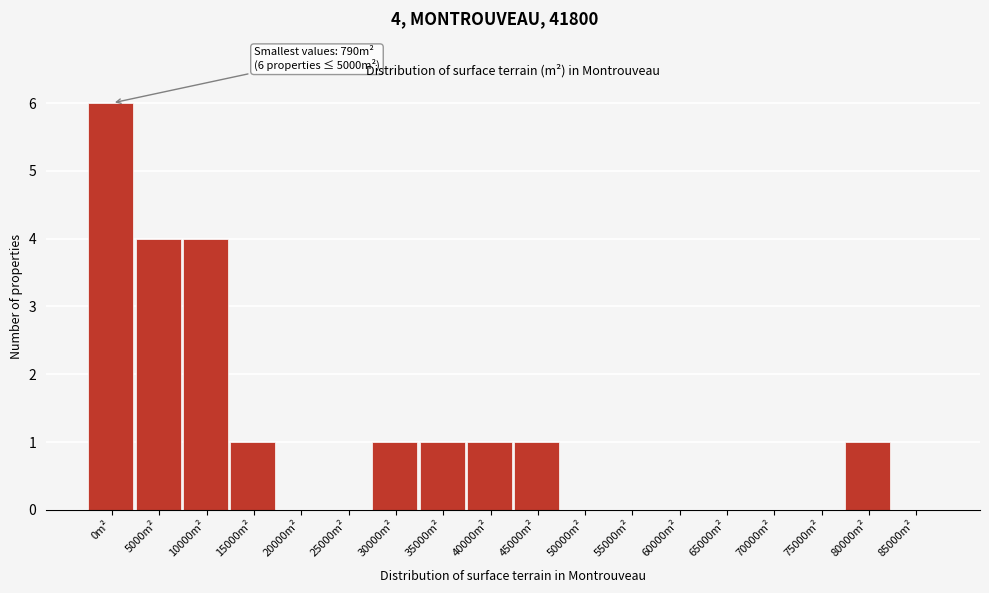

Reading left to right, what are all the values shown in this chart?

0m²=6	5000m²=4	10000m²=4	15000m²=1	20000m²=0	25000m²=0	30000m²=1	35000m²=1	40000m²=1	45000m²=1	50000m²=0	55000m²=0	60000m²=0	65000m²=0	70000m²=0	75000m²=0	80000m²=1	85000m²=0